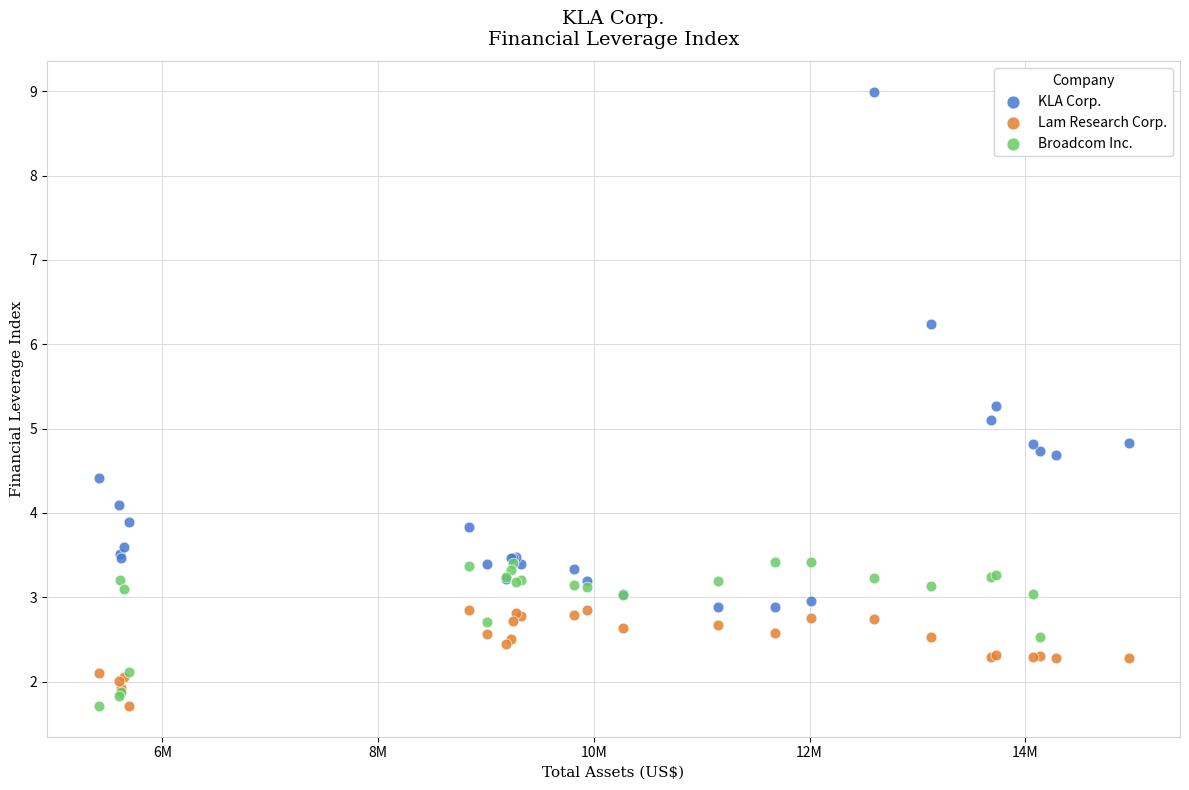

Which series has the widest spread of Y values?

KLA Corp.